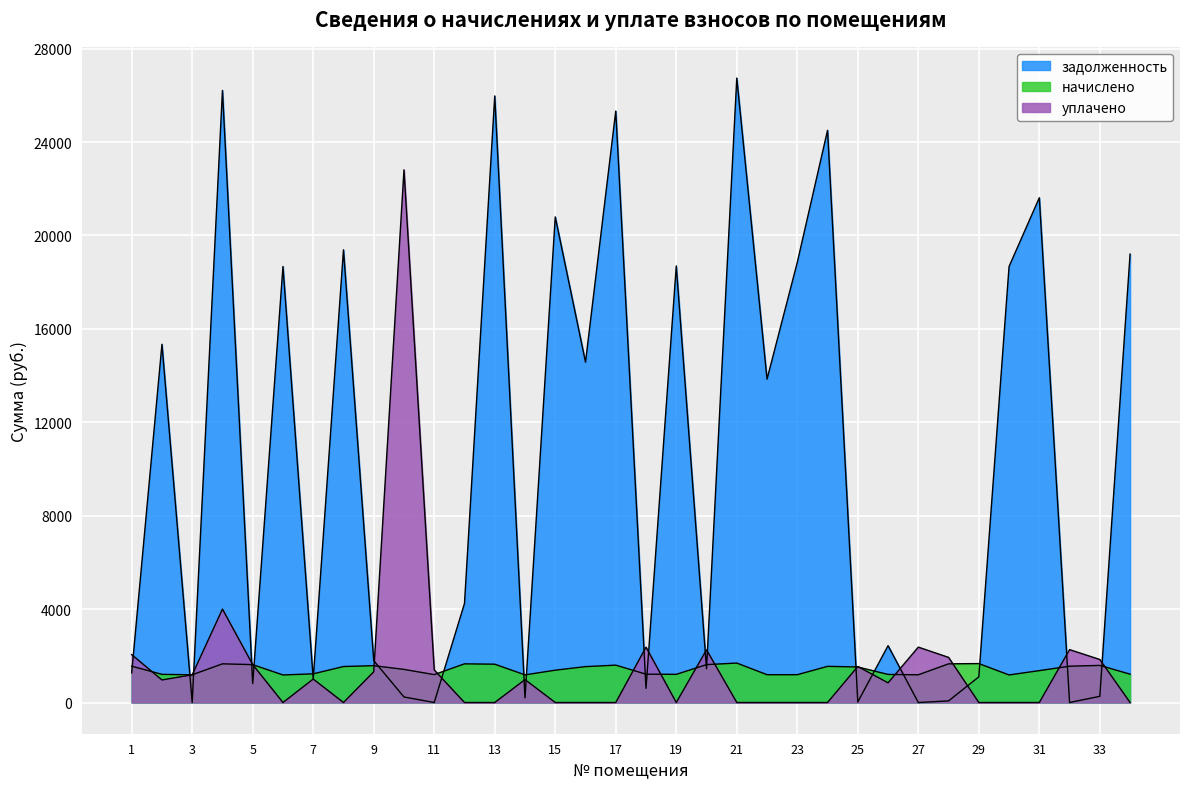

What is the total value across all series at 14?

2360.6